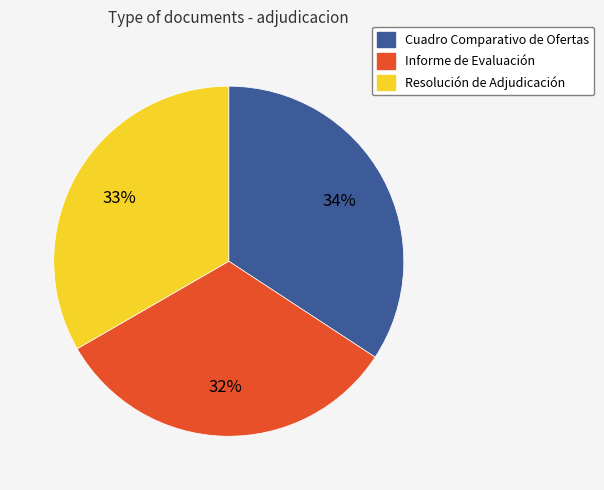

Count the number of slices in the pie.

3